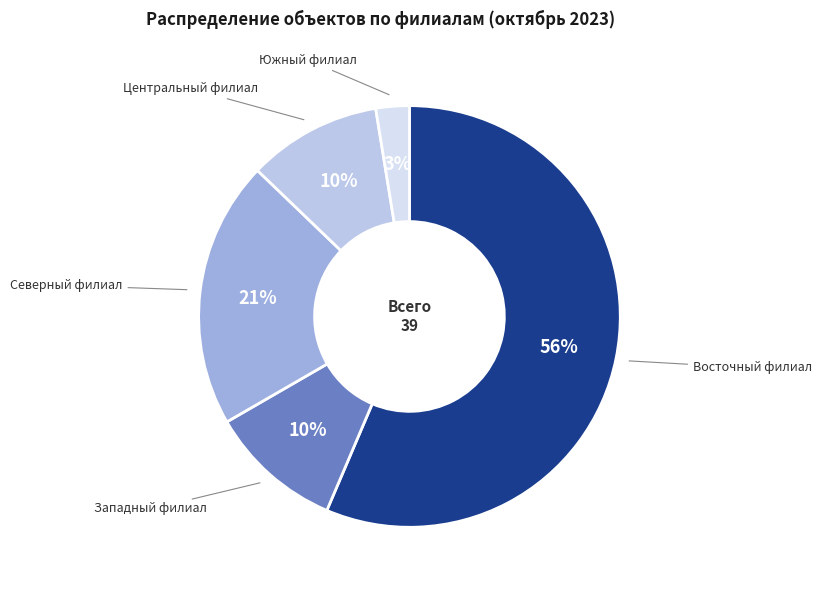

How many segments does this pie chart have?

5